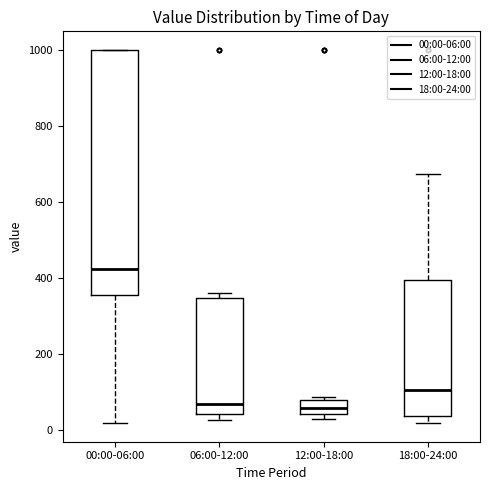

Where does the lower whisker of the box for 00:00-06:00 end on the y-axis? The values are not printed on the chart, so give them approximately, as read against the axis.

20